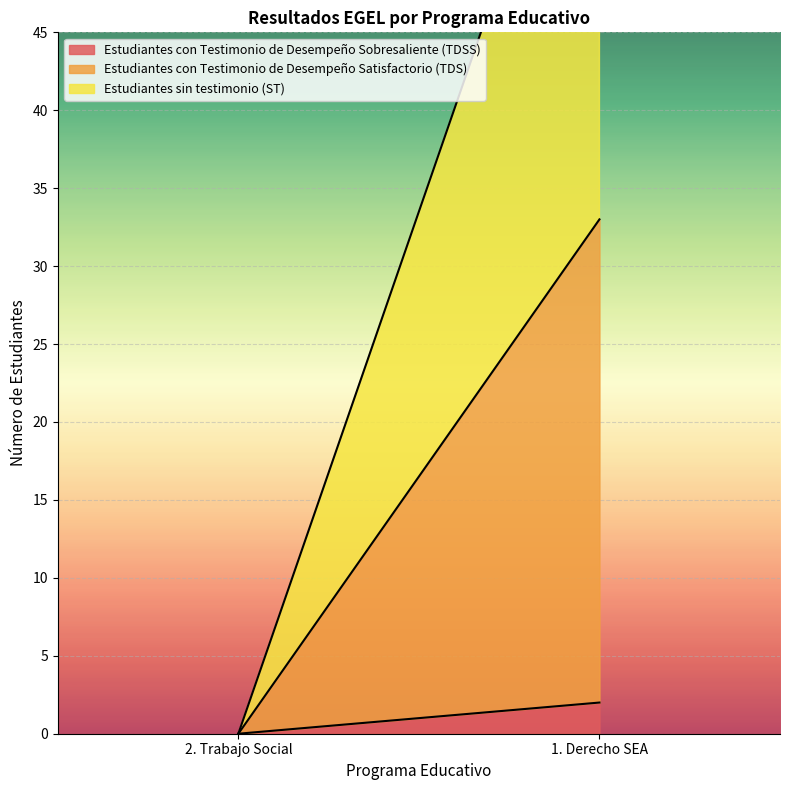

Reading left to right, extract all data points from this chart.

Estudiantes con Testimonio de Desempeño Sobresaliente (TDSS): 0	2
Estudiantes con Testimonio de Desempeño Satisfactorio (TDS): 0	31
Estudiantes sin testimonio (ST): 0	34